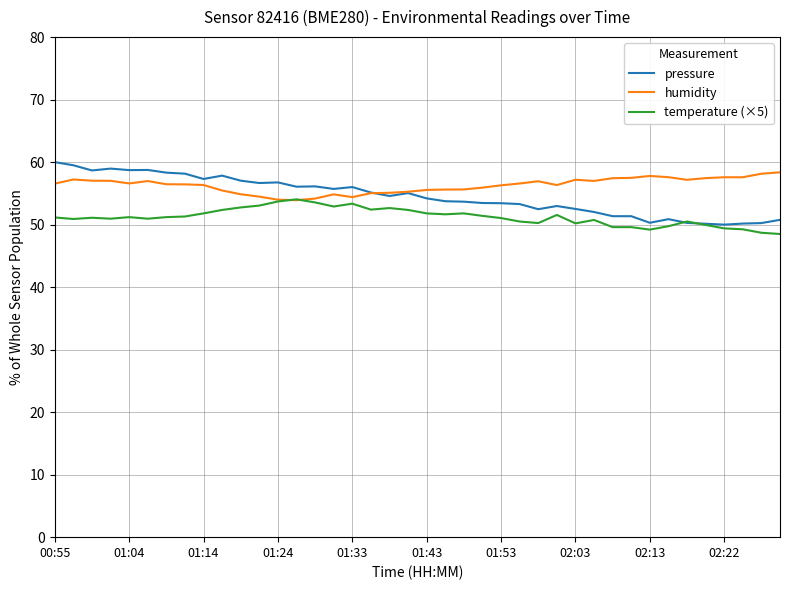

How many lines are shown in the chart?

3